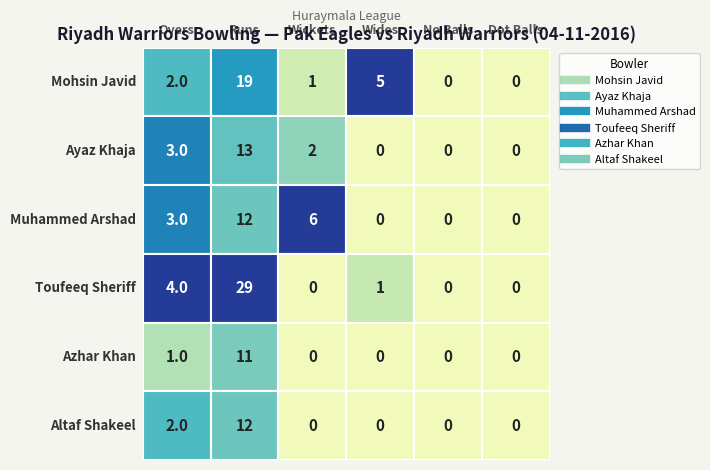

What is the spread (max minus min) of values at 2?

6